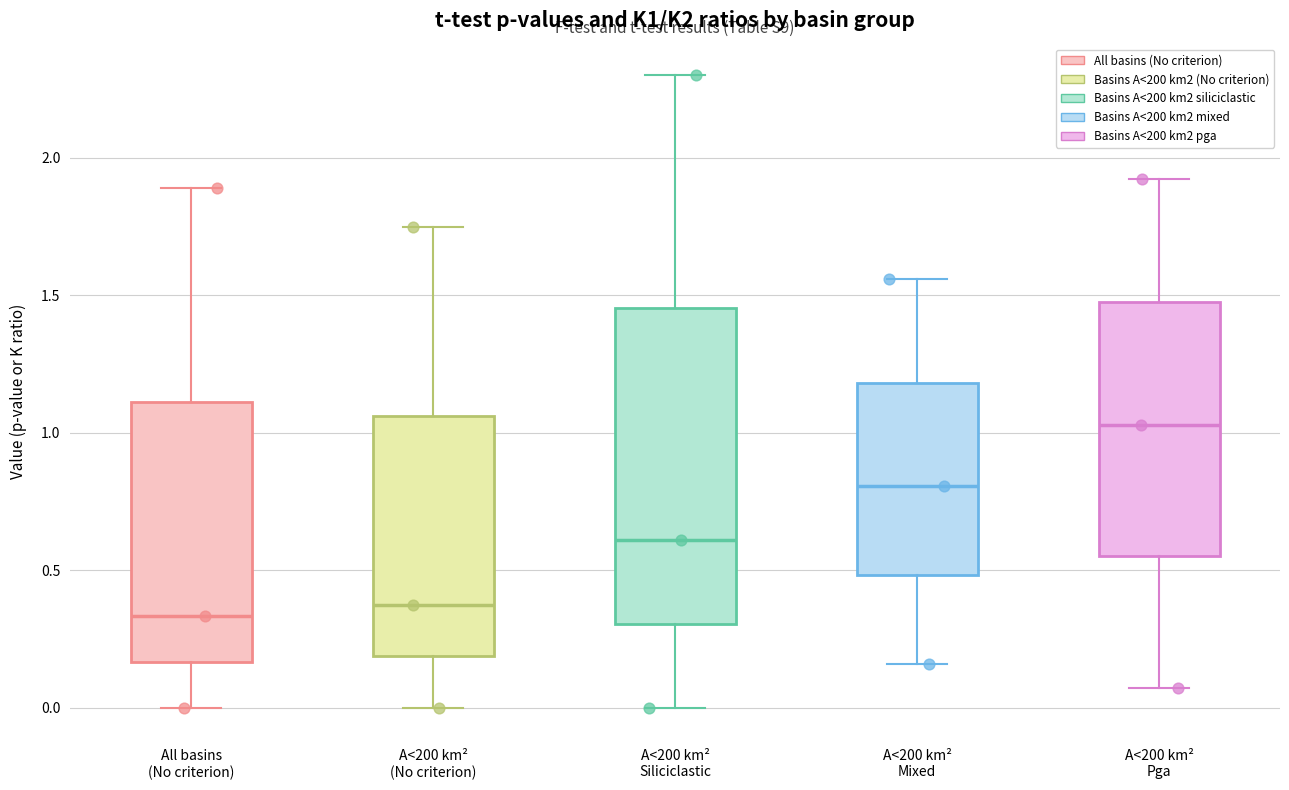

Reading left to right, transcribe this box plot: for each box, give where its median line is, the range the box spans, and where its two whiskers end, as read against the y-axis. The values are not printed on the chart, so give them approximately, as read against the axis.

All basins (No criterion): median 0.35, box 0.15 to 1.10, whiskers 0.00 to 1.90
A<200 km² (No criterion): median 0.35, box 0.20 to 1.05, whiskers 0.00 to 1.75
A<200 km² Siliciclastic: median 0.60, box 0.30 to 1.45, whiskers 0.00 to 2.30
A<200 km² Mixed: median 0.80, box 0.50 to 1.20, whiskers 0.15 to 1.55
A<200 km² Pga: median 1.05, box 0.55 to 1.50, whiskers 0.05 to 1.90